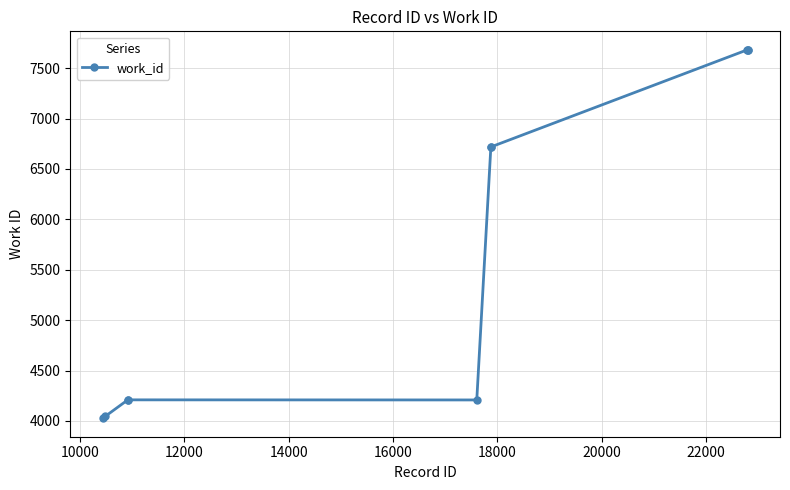

What is the smallest value displayed?

4026